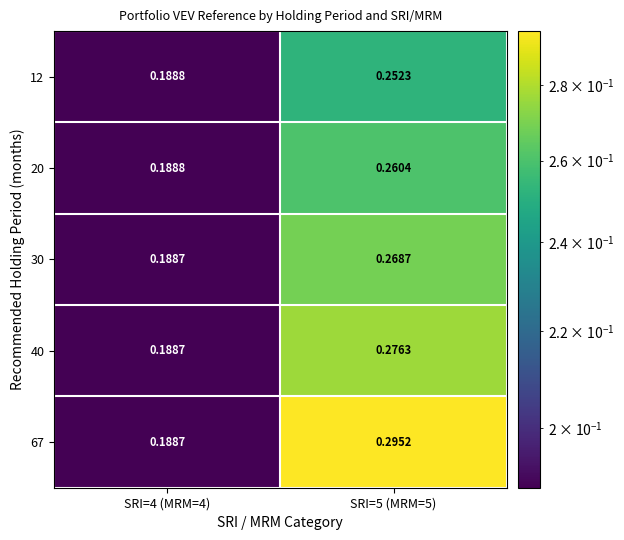

Between SRI=4 (MRM=4) and SRI=5 (MRM=5), which is larger?

SRI=5 (MRM=5)